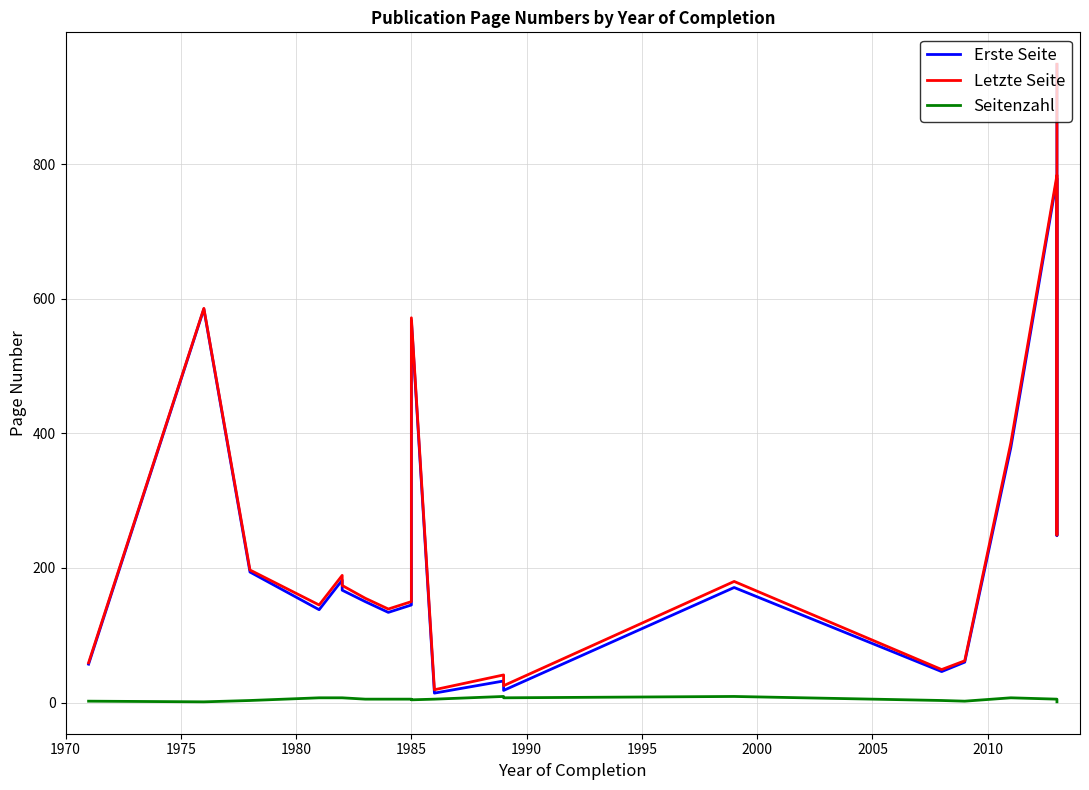

In Erste Seite, how many points are lower than both neighbors (excluding endpoints)?

6